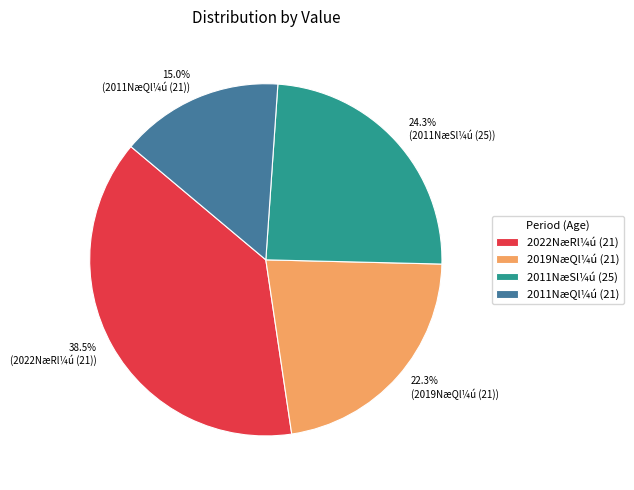

Is there any slice that represents more than half of the pie?

No